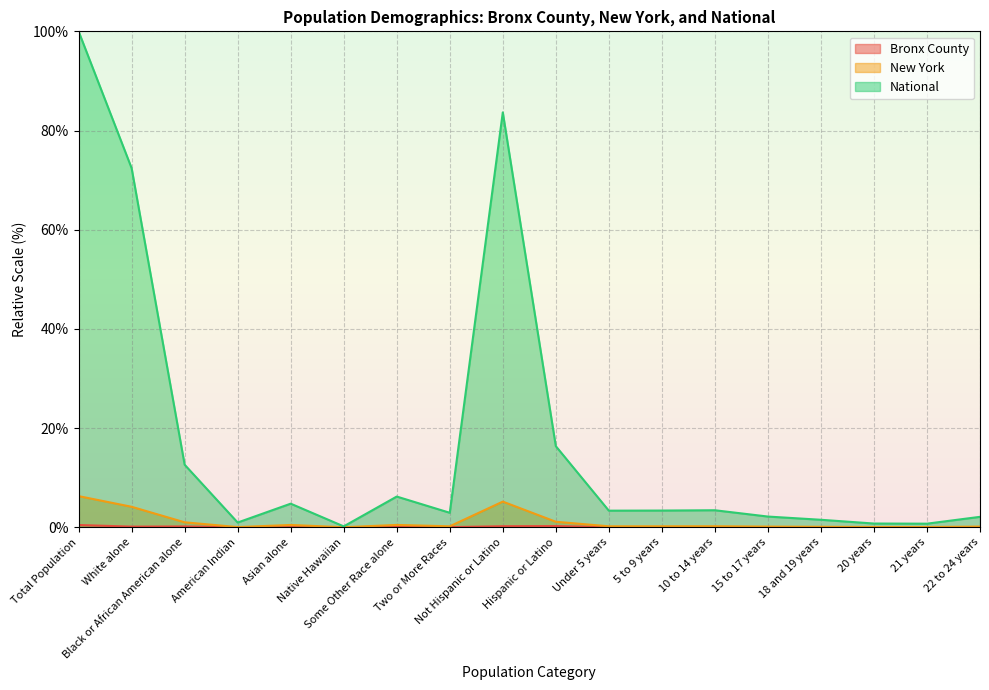

How many lines are shown in the chart?

3